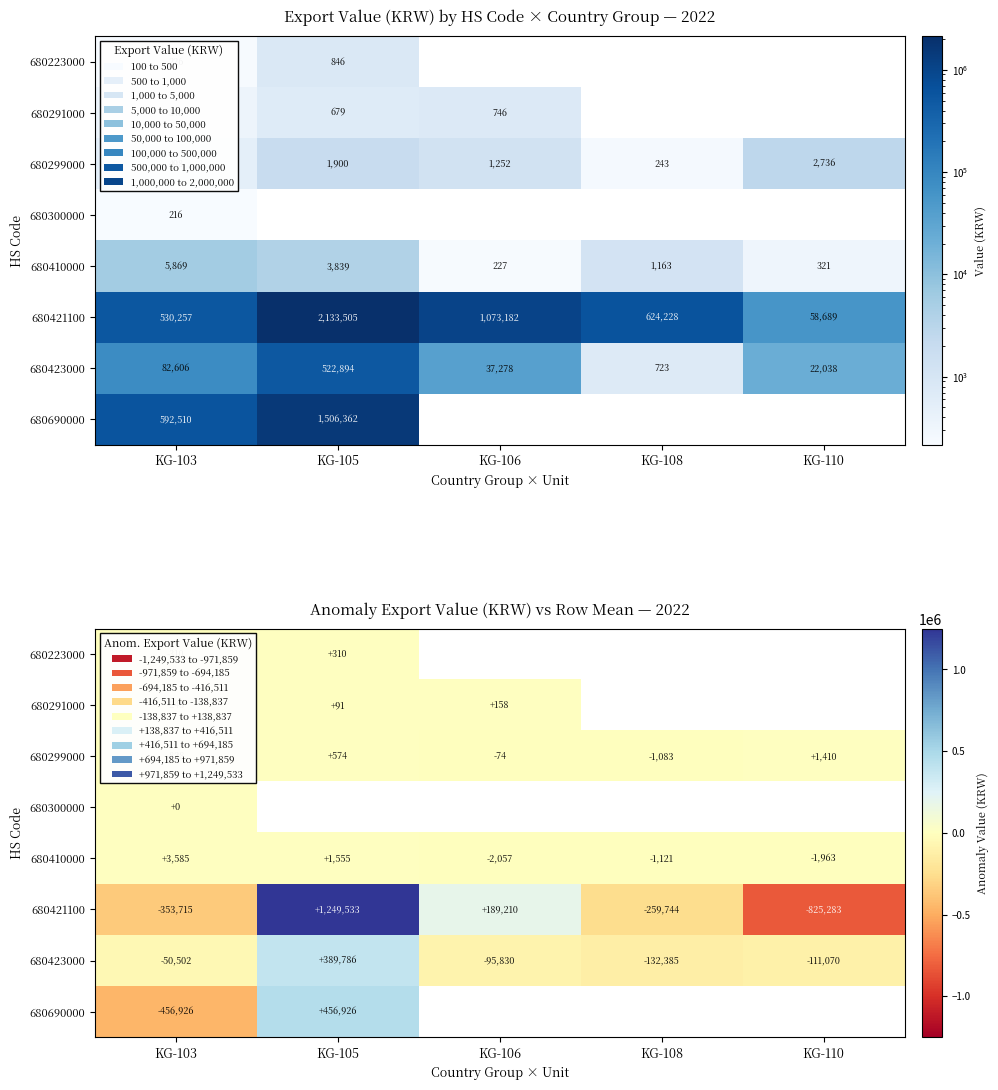

Which category has the lowest value across all series?

KG-110